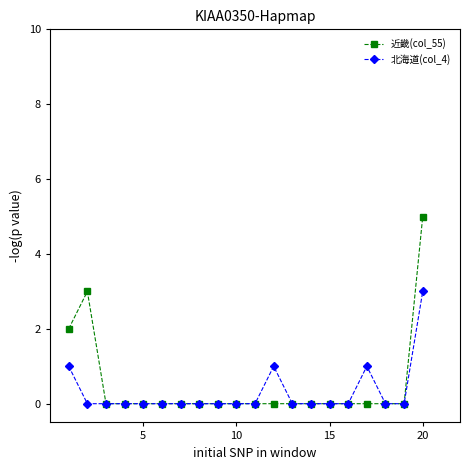

Which series has the largest total across all categories?

近畿(col_55)